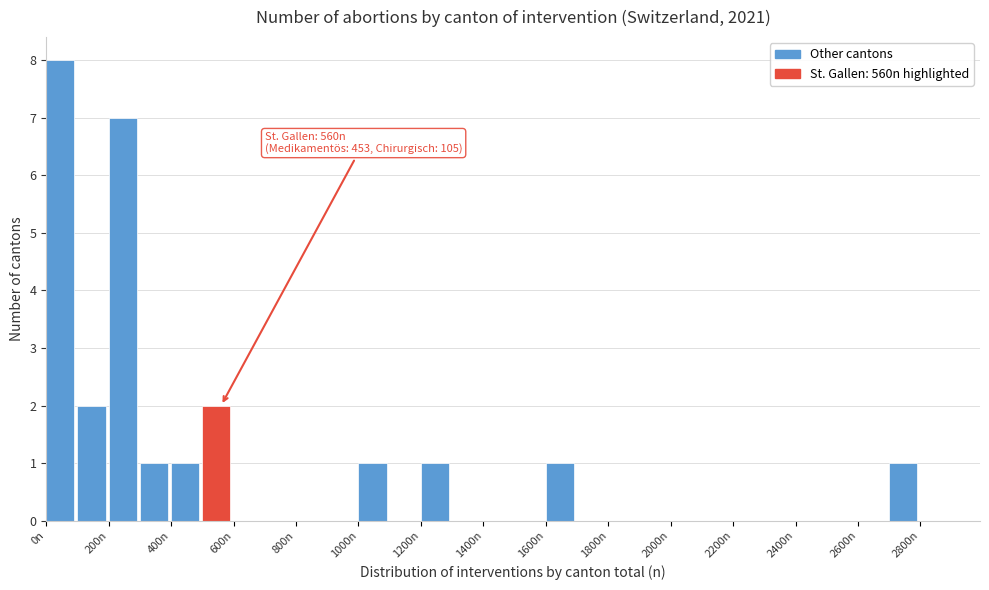

Which range on the x-axis has the tallest bar?

0 to 100